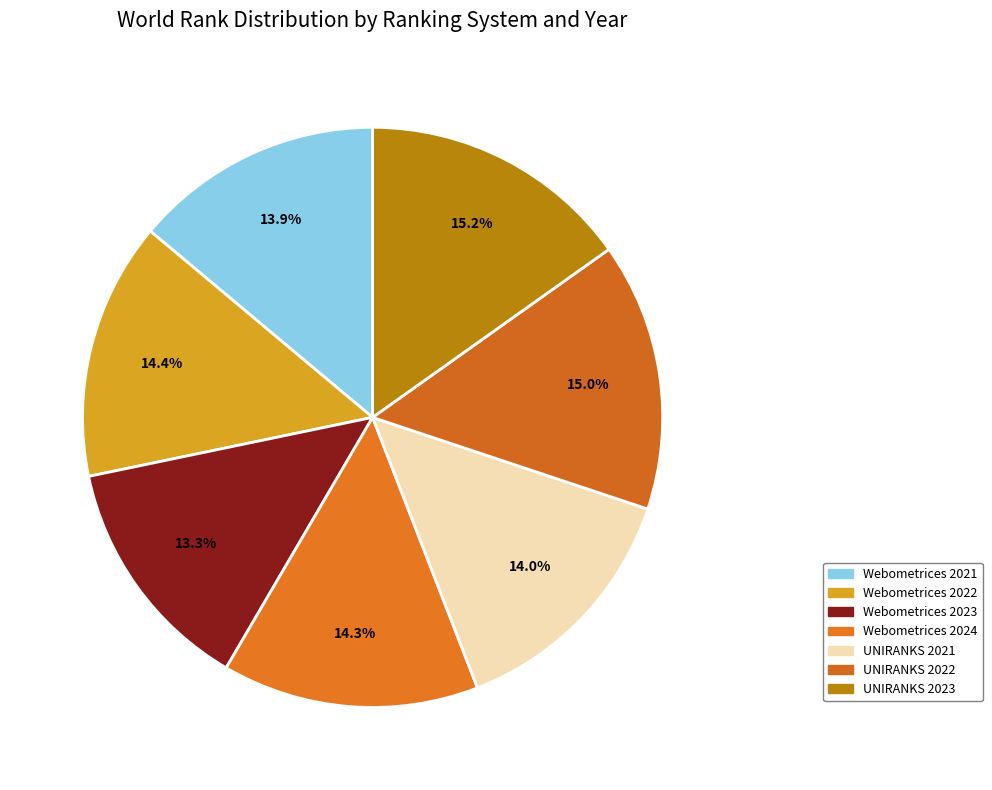

Approximately how many times larger is the value at UNIRANKS 2023 compared to Webometrices 2021?

1.1